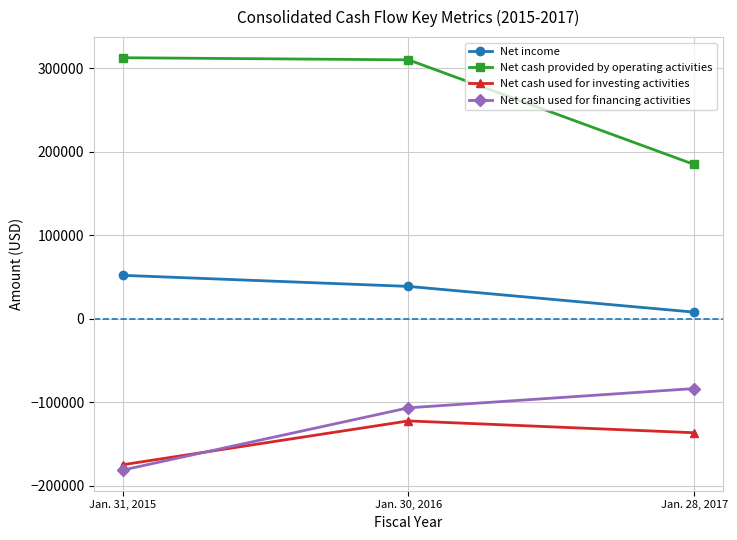

Reading right to left, extract all data points from this chart.

Net income: 7718	38559	51821
Net cash provided by operating activities: 184591	309941	312480
Net cash used for investing activities: -136746	-122567	-175074
Net cash used for financing activities: -83793	-106875	-181453